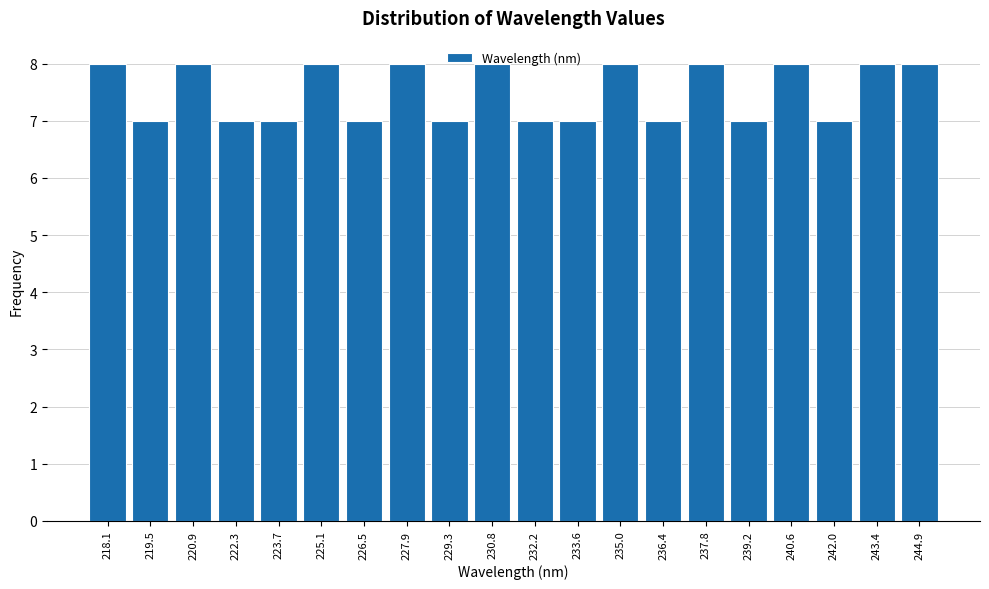

What is the label of the 16th bar from the right?

223.7